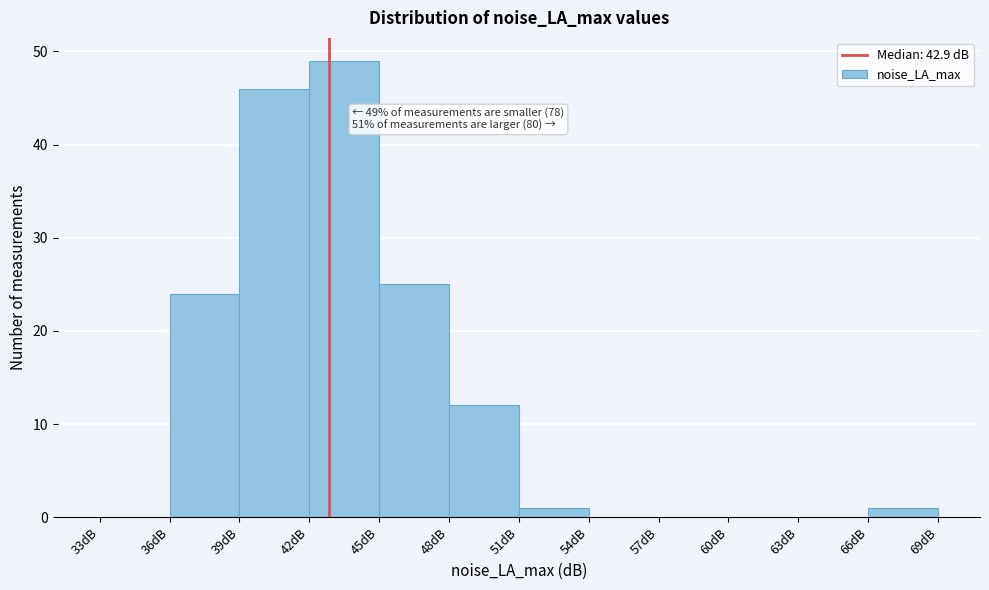

Which range on the x-axis has the tallest bar?

42 to 45